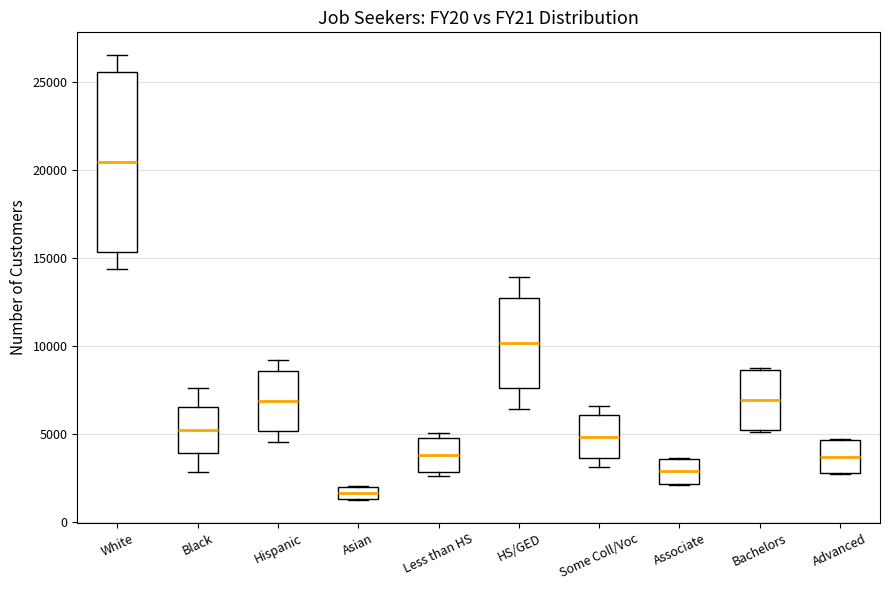

Comparing the boxes themselves (not the whiskers), which one is the tallest?

White